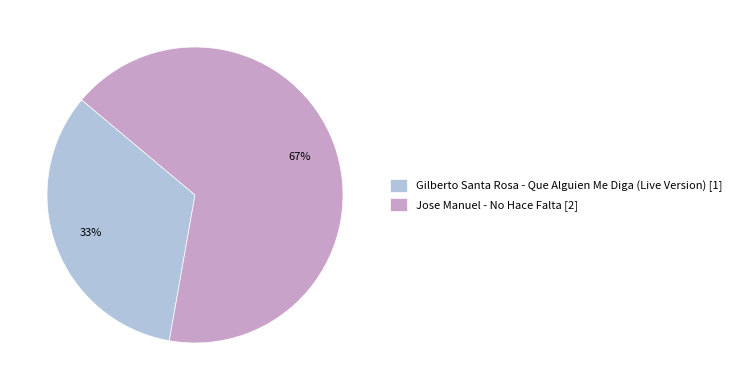

To the nearest percent, what is the average slice percentage?

50%